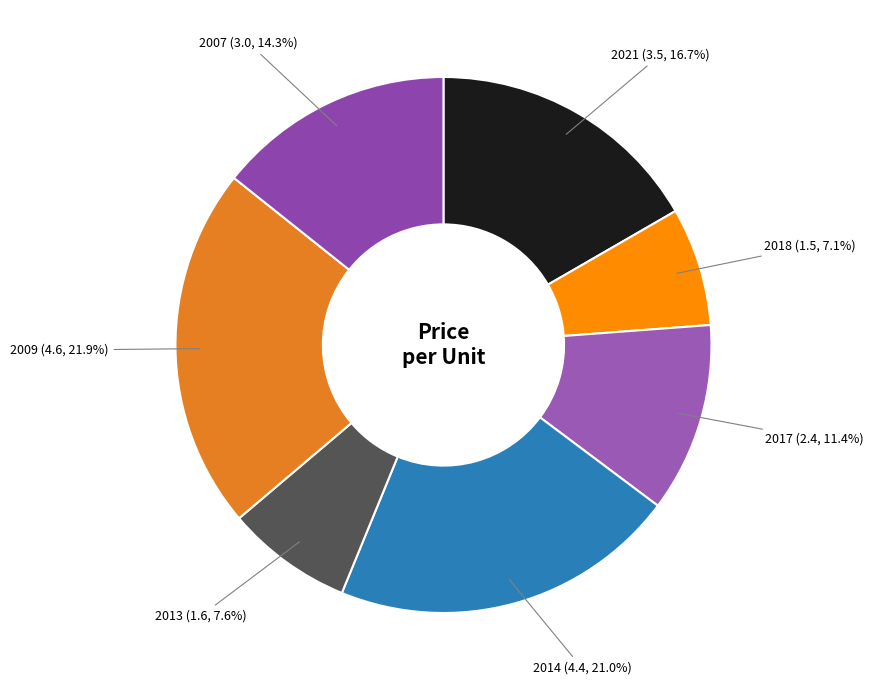

What percentage is the 2007 slice, to the nearest percent?

14%